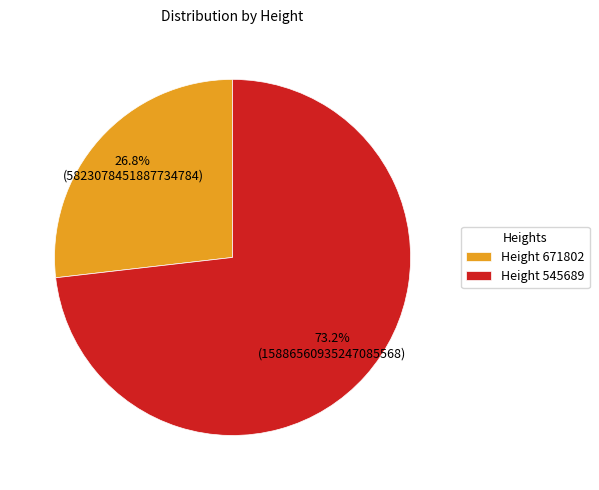

Does Height 545689 represent more than half of the total?

Yes